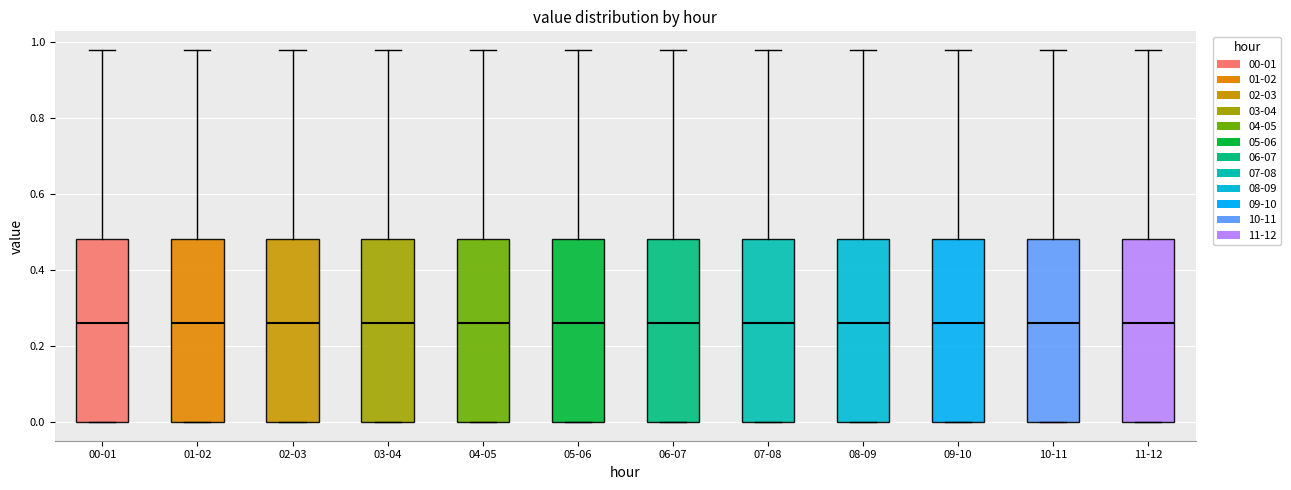

Reading left to right, transcribe this box plot: for each box, give where its median line is, the range the box spans, and where its two whiskers end, as read against the y-axis. The values are not printed on the chart, so give them approximately, as read against the axis.

00-01: median 0.26, box 0.00 to 0.48, whiskers 0.00 to 0.98
01-02: median 0.26, box 0.00 to 0.48, whiskers 0.00 to 0.98
02-03: median 0.26, box 0.00 to 0.48, whiskers 0.00 to 0.98
03-04: median 0.26, box 0.00 to 0.48, whiskers 0.00 to 0.98
04-05: median 0.26, box 0.00 to 0.48, whiskers 0.00 to 0.98
05-06: median 0.26, box 0.00 to 0.48, whiskers 0.00 to 0.98
06-07: median 0.26, box 0.00 to 0.48, whiskers 0.00 to 0.98
07-08: median 0.26, box 0.00 to 0.48, whiskers 0.00 to 0.98
08-09: median 0.26, box 0.00 to 0.48, whiskers 0.00 to 0.98
09-10: median 0.26, box 0.00 to 0.48, whiskers 0.00 to 0.98
10-11: median 0.26, box 0.00 to 0.48, whiskers 0.00 to 0.98
11-12: median 0.26, box 0.00 to 0.48, whiskers 0.00 to 0.98